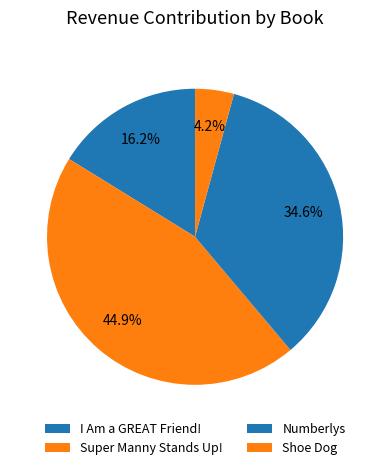

True or false: Super Manny Stands Up! accounts for 45% of the total.

True